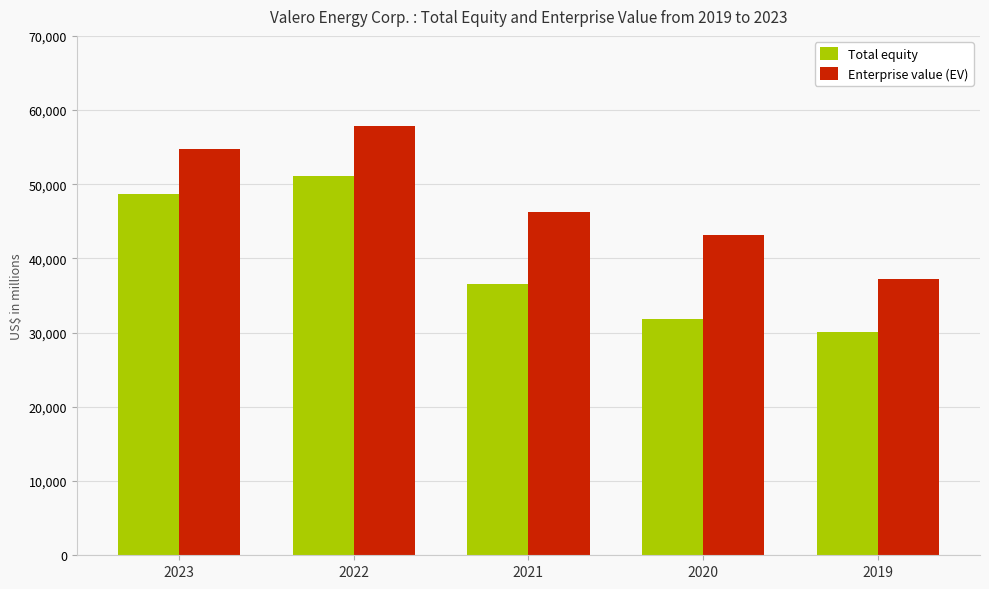

How many Enterprise value (EV) values are between 43178 and 54752?

3